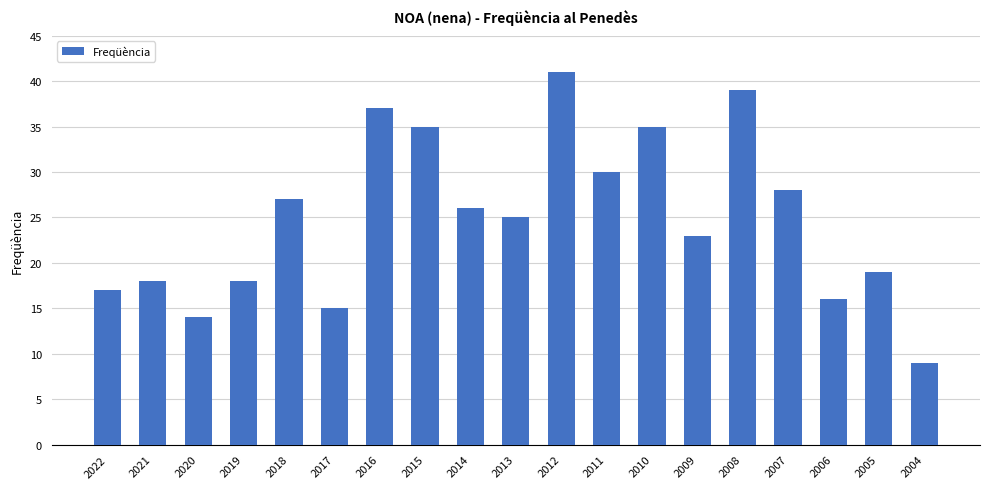

What is the average value?

25